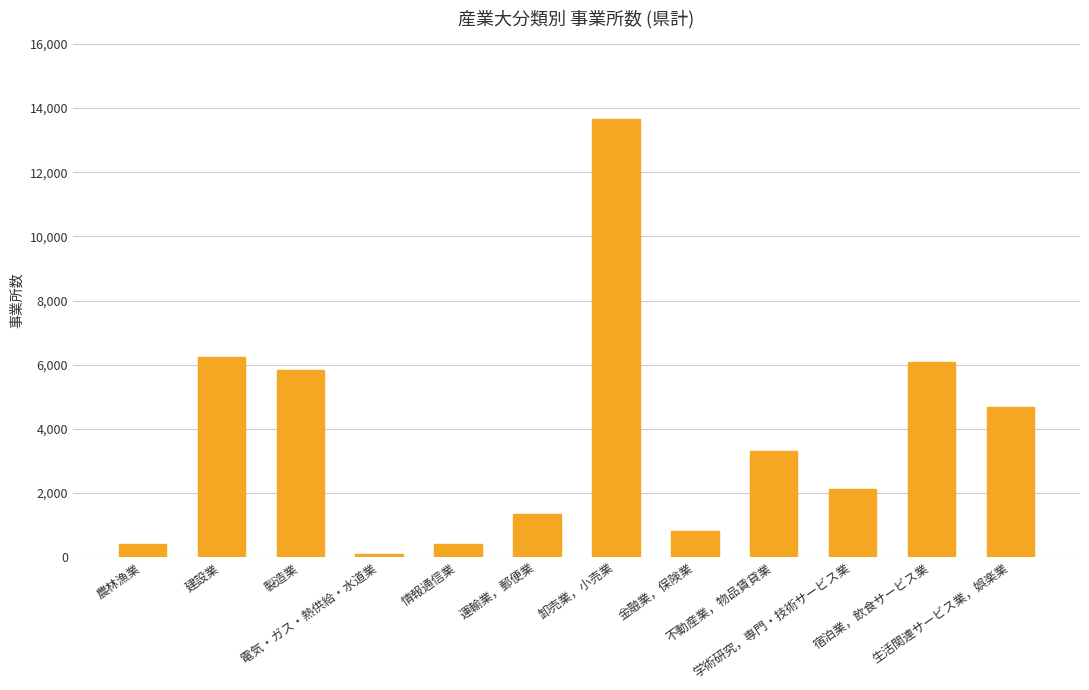

What is the difference between the maximum and minimum values?

13589